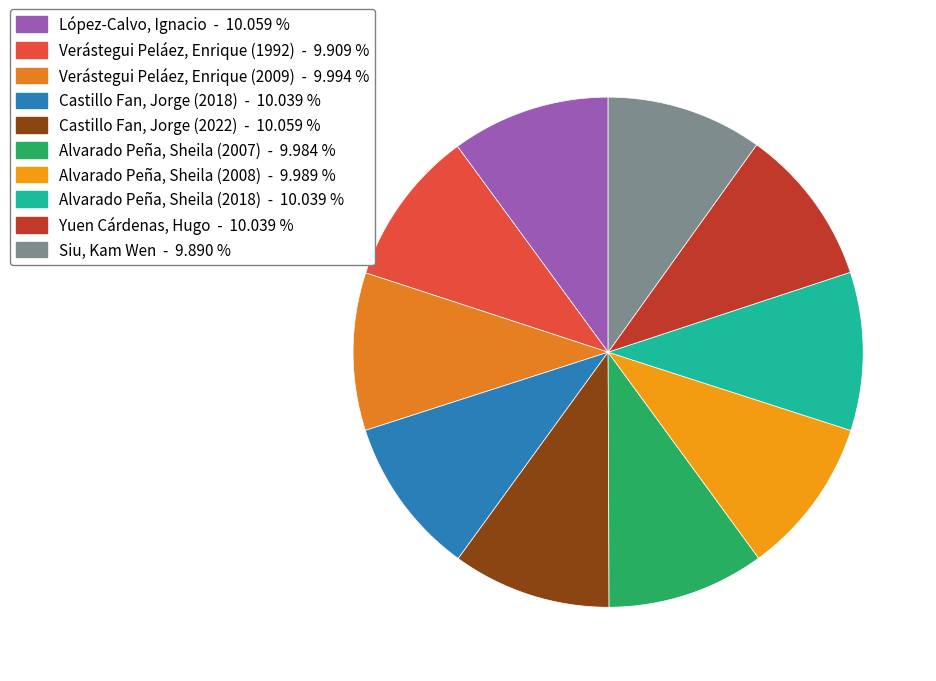

Does any single category account for the majority?

No